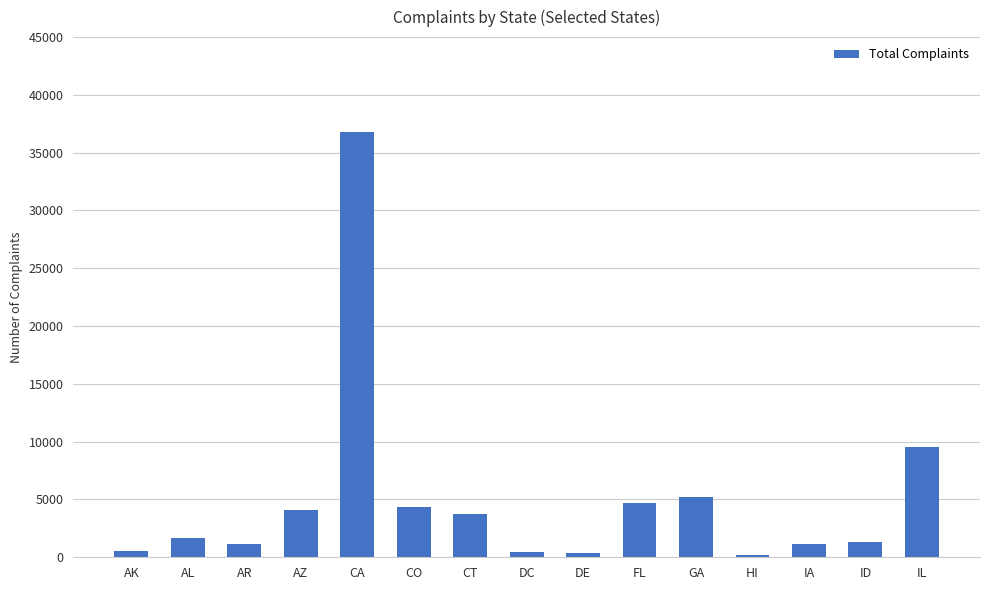

What is the difference between the values at GA and FL?

532